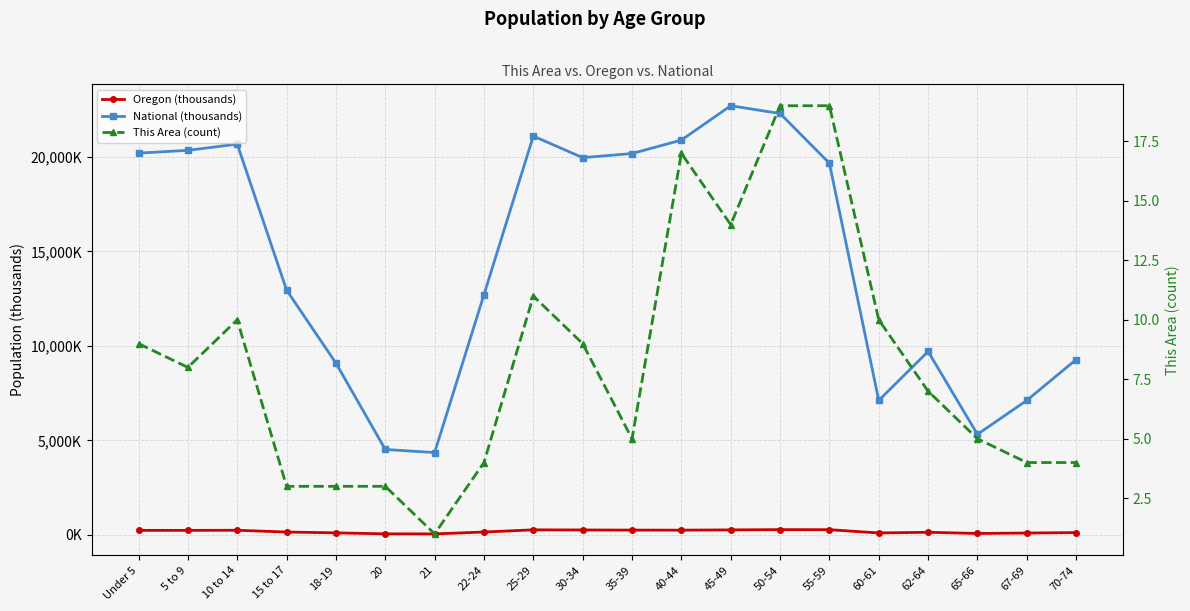

What is the value of the National (thousands) point at the 5th from the left?

9086.1